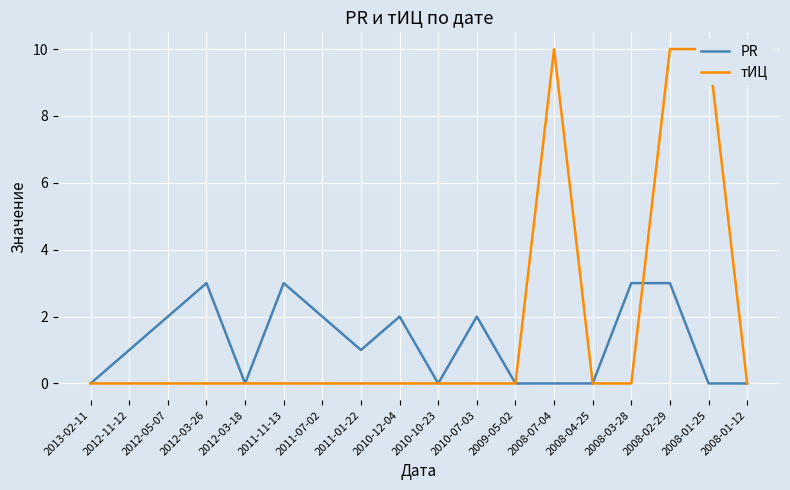

Reading right to left, list all the values displayed in this chart.

PR: 2008-01-12=0	2008-01-25=0	2008-02-29=3	2008-03-28=3	2008-04-25=0	2008-07-04=0	2009-05-02=0	2010-07-03=2	2010-10-23=0	2010-12-04=2	2011-01-22=1	2011-07-02=2	2011-11-13=3	2012-03-18=0	2012-03-26=3	2012-05-07=2	2012-11-12=1	2013-02-11=0
тИЦ: 2008-01-12=0	2008-01-25=10	2008-02-29=10	2008-03-28=0	2008-04-25=0	2008-07-04=10	2009-05-02=0	2010-07-03=0	2010-10-23=0	2010-12-04=0	2011-01-22=0	2011-07-02=0	2011-11-13=0	2012-03-18=0	2012-03-26=0	2012-05-07=0	2012-11-12=0	2013-02-11=0